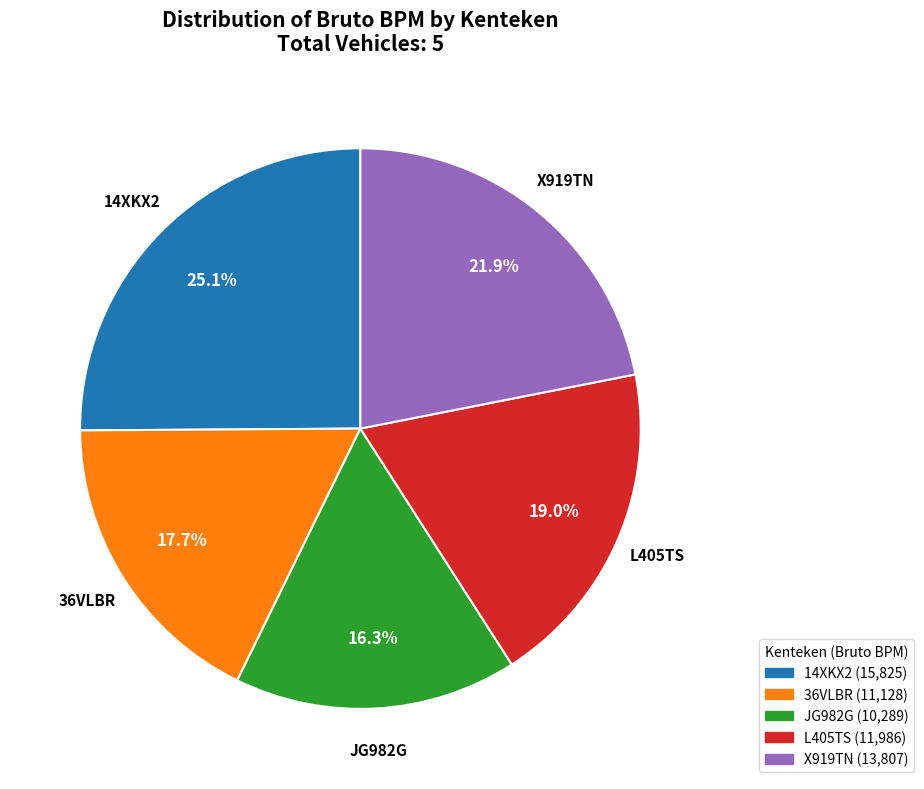

To the nearest percent, what is the average slice percentage?

20%